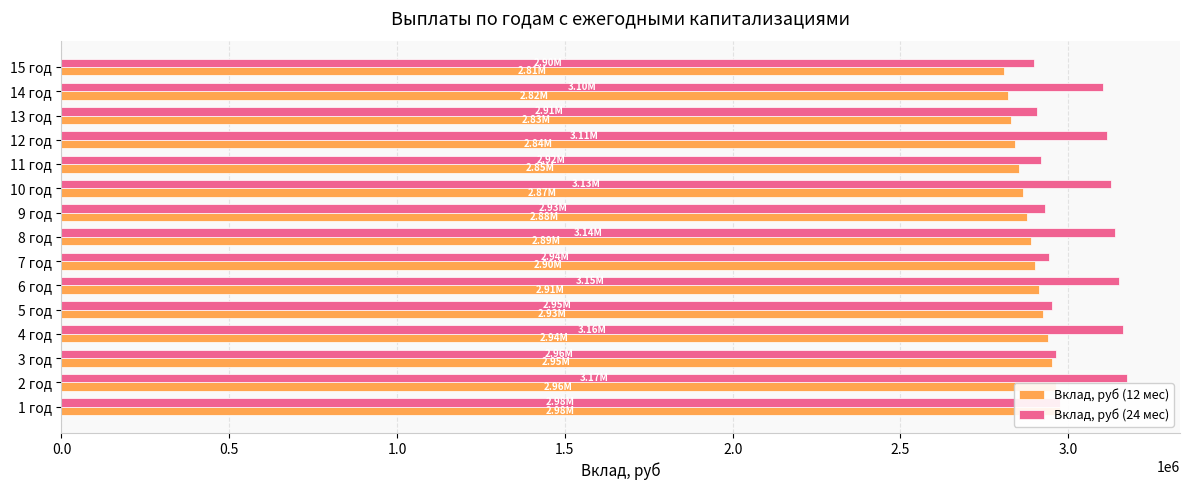

How many data points does each series have?

15